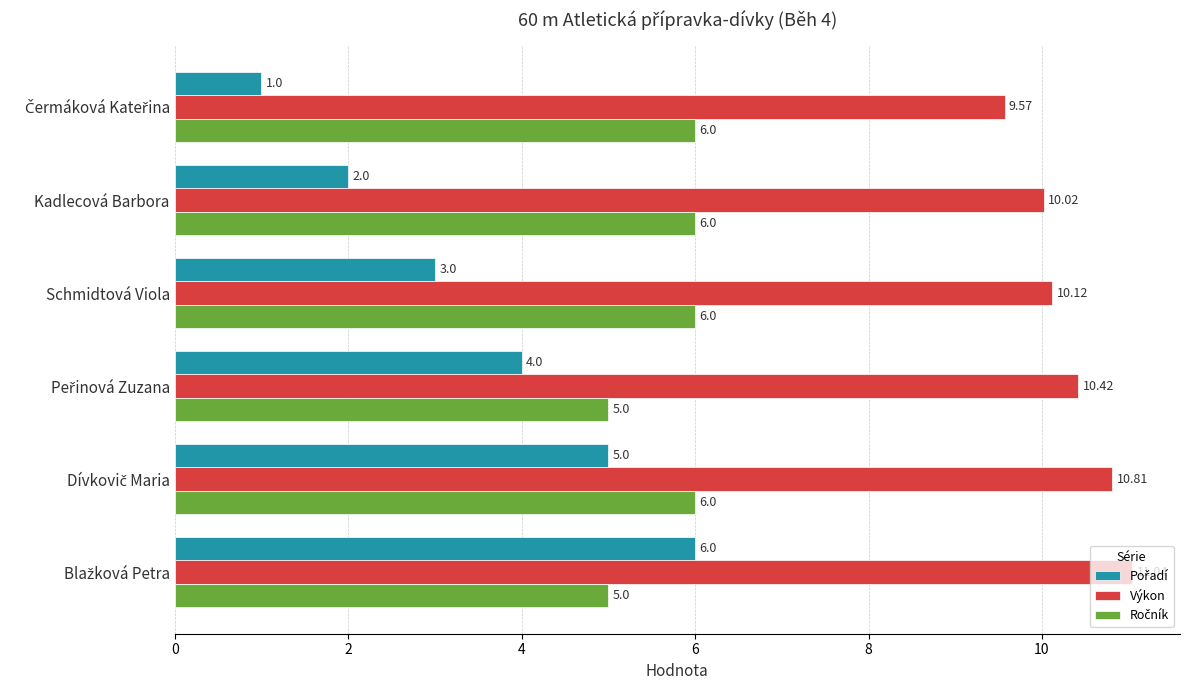

Which series has the largest total across all categories?

Výkon